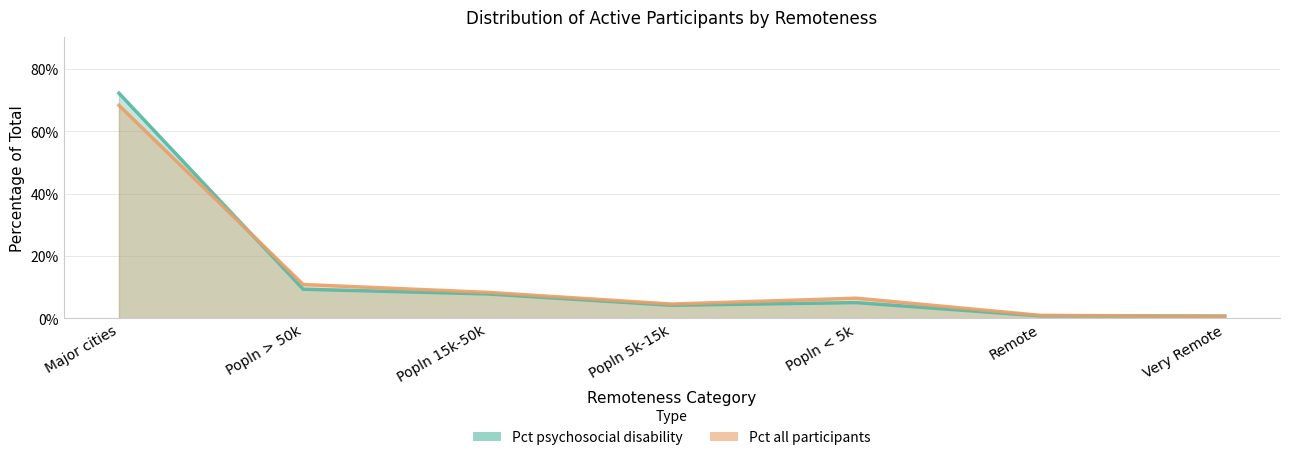

Which series has the largest total across all categories?

All participants